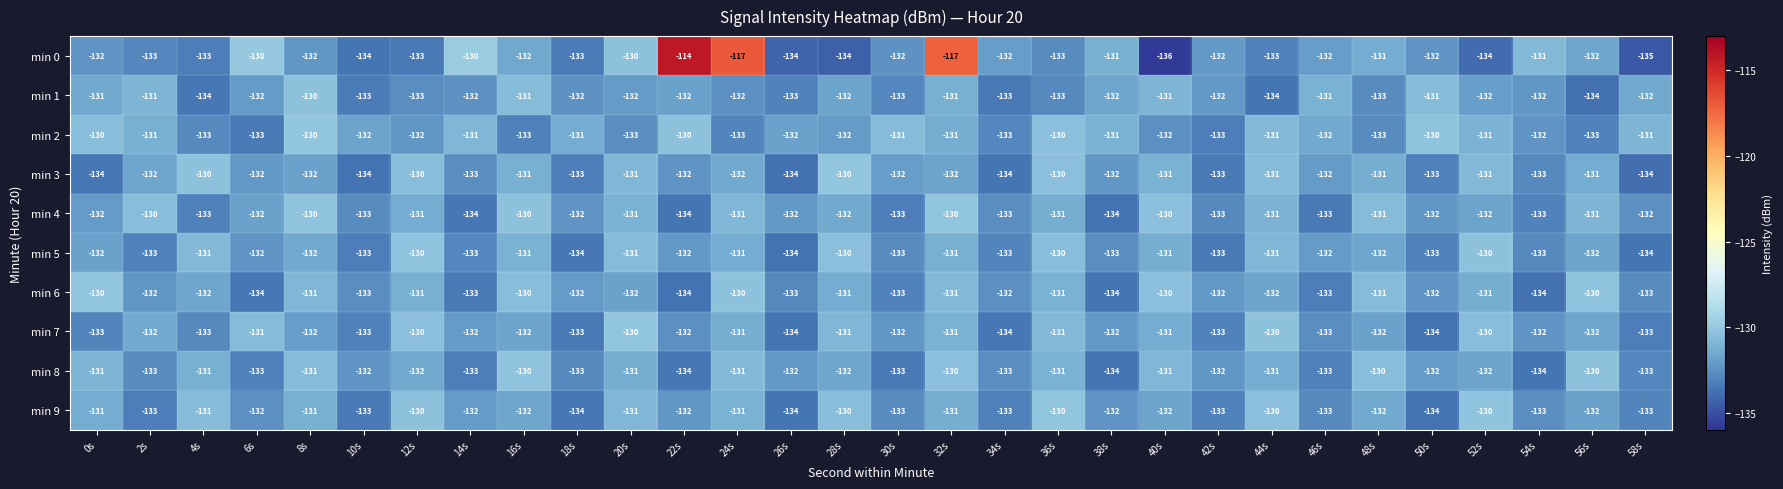

The value of min 8 at 24s is -188. True or false?

False